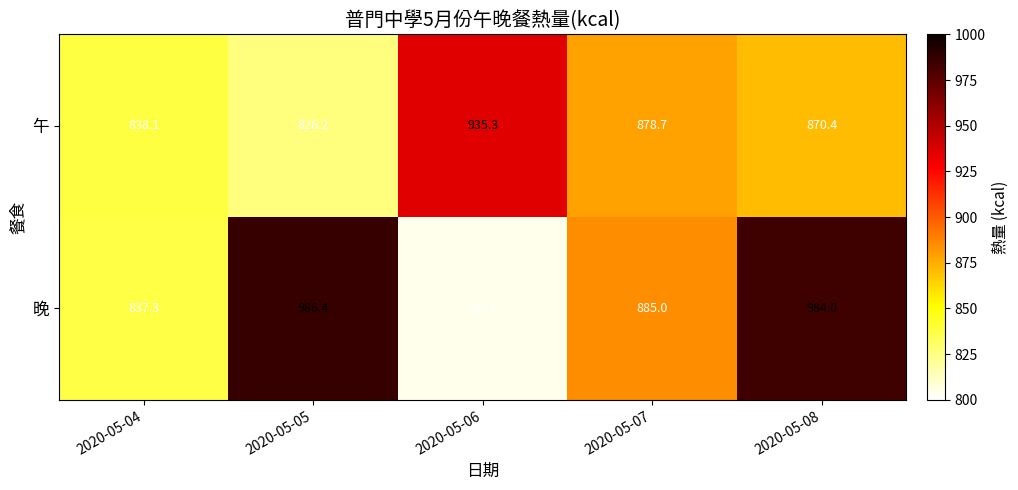

What is the total value across all series at 2020-05-06?

1739.7